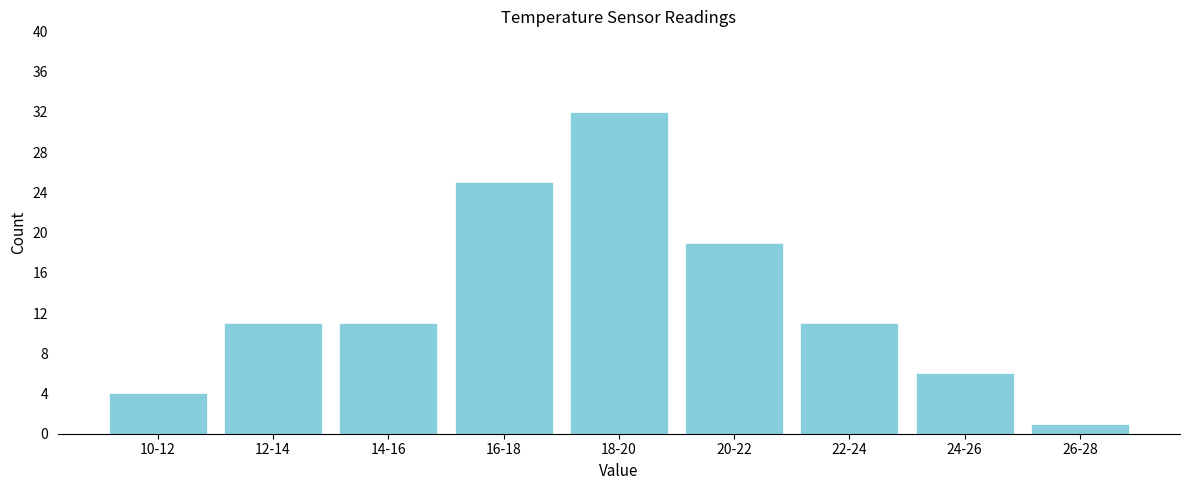

Reading right to left, what are all the values shown in this chart?

26-28=1	24-26=6	22-24=11	20-22=19	18-20=32	16-18=25	14-16=11	12-14=11	10-12=4